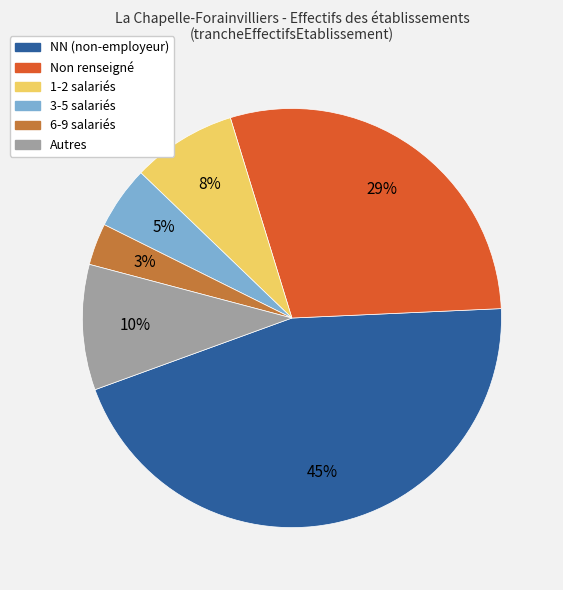

Is there a majority slice in this chart?

No